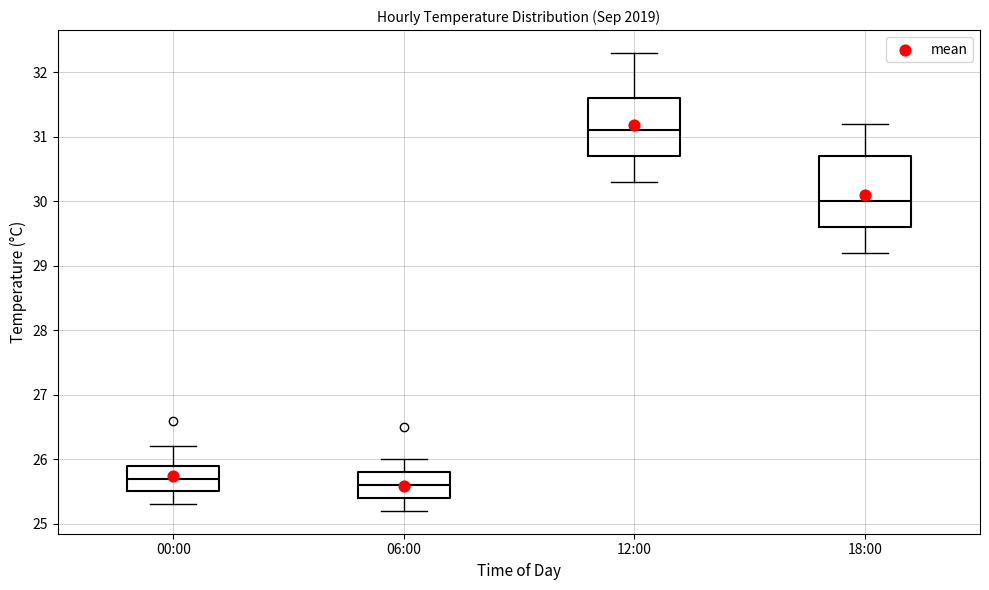

Comparing the boxes themselves (not the whiskers), which one is the tallest?

18:00